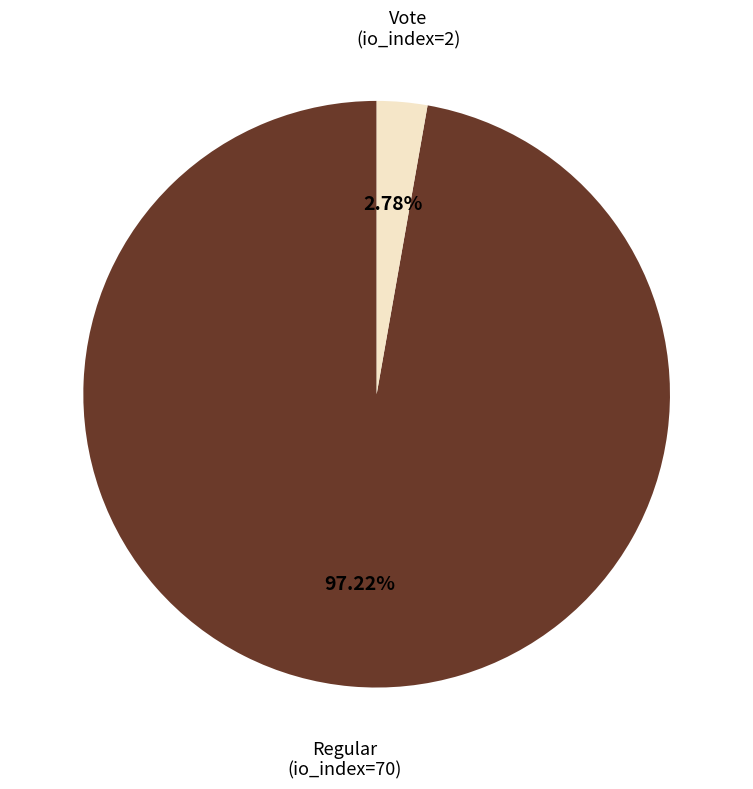

Rank the categories by value from lowest to highest.

Vote (io_index=2), Regular (io_index=70)